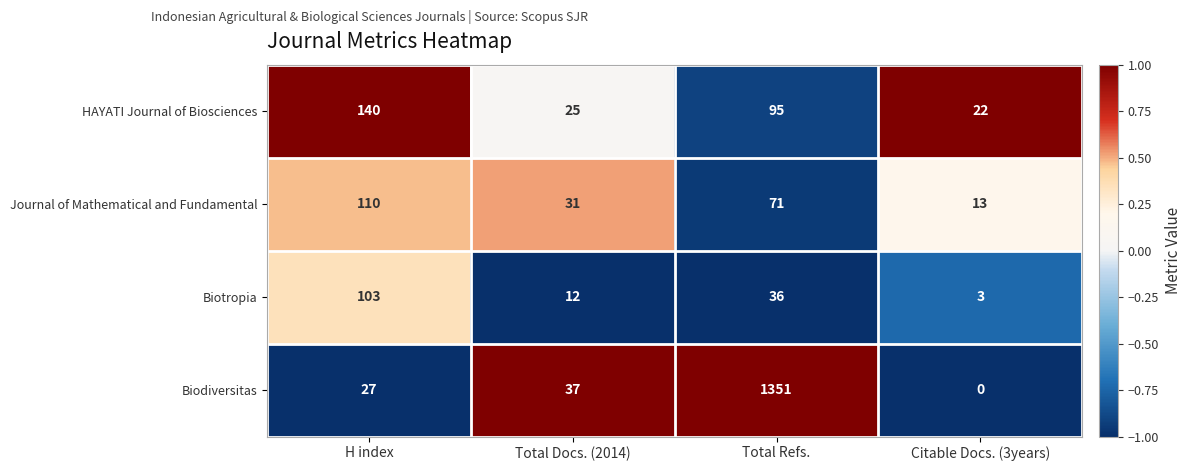

What is the total value across all series at Citable Docs. (3years)?

38